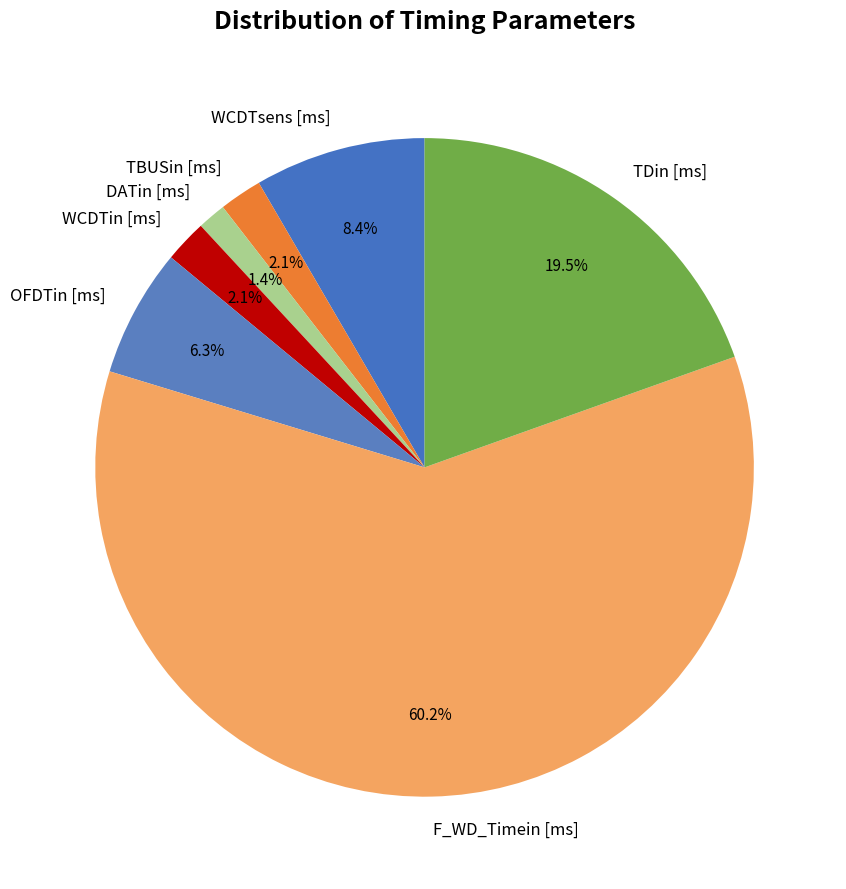

Is it true that OFDTin [ms] is 14% of the pie?

False